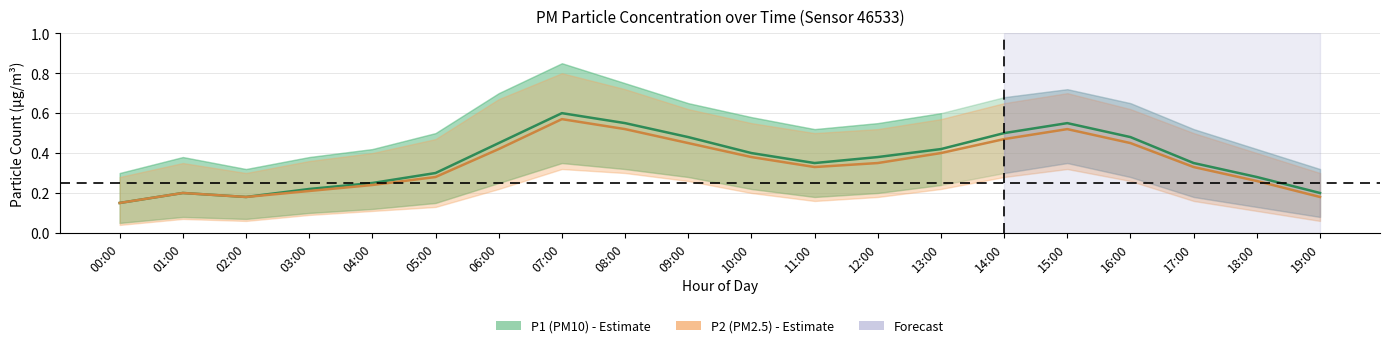

True or false: P2 (PM2.5) and P1 (PM10) intersect in this chart.

False